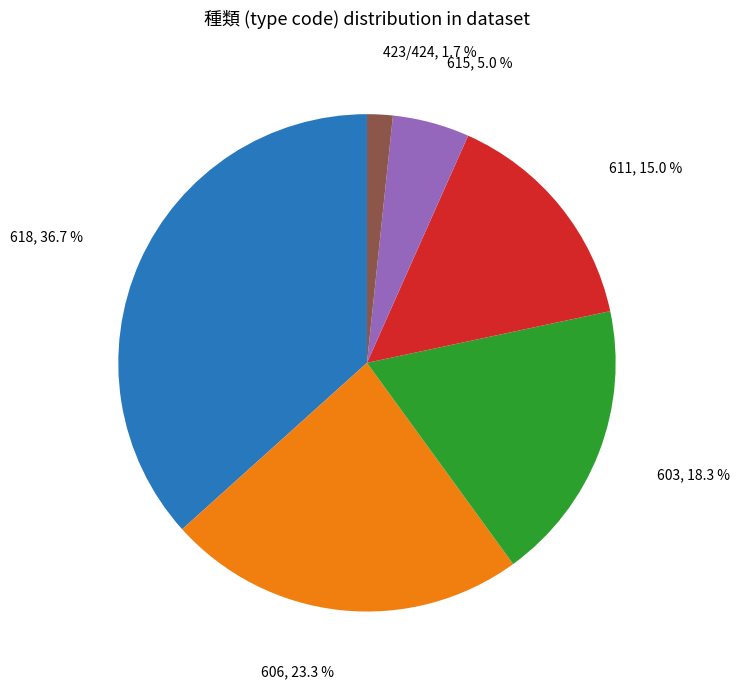

To the nearest percent, what percentage of the pie is 618?

37%